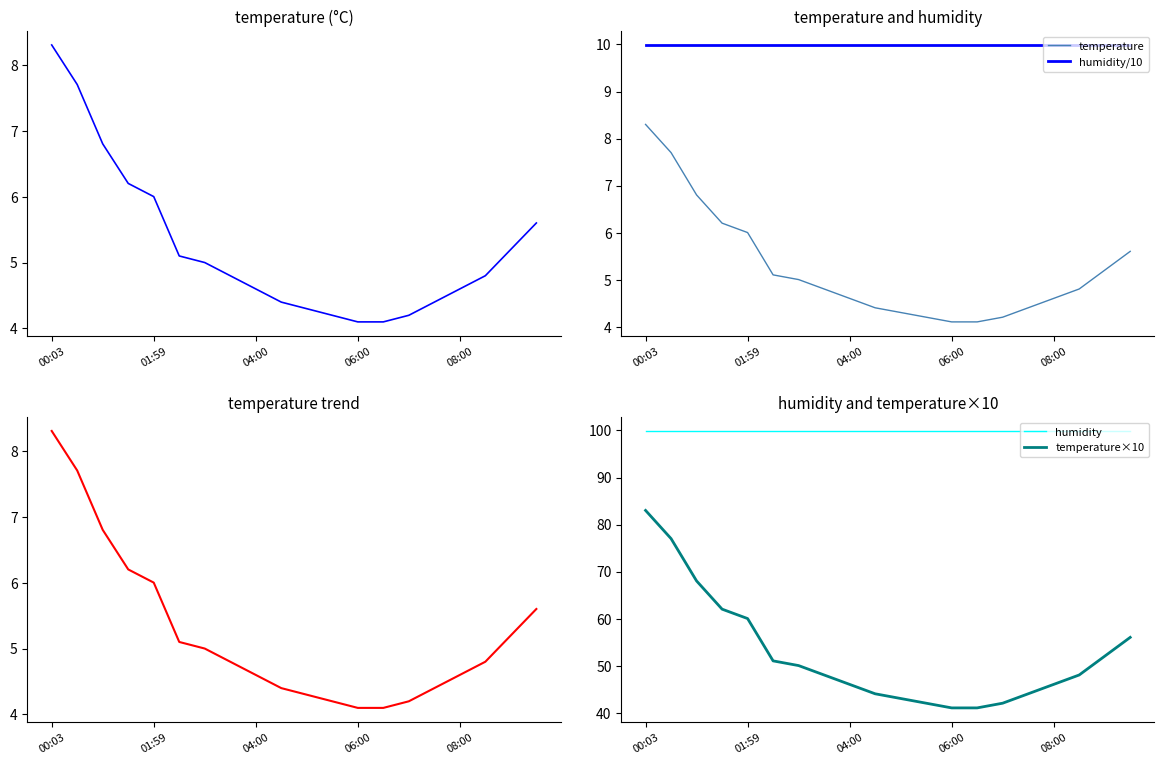

Which series has the largest range (max minus min)?

temperature×10